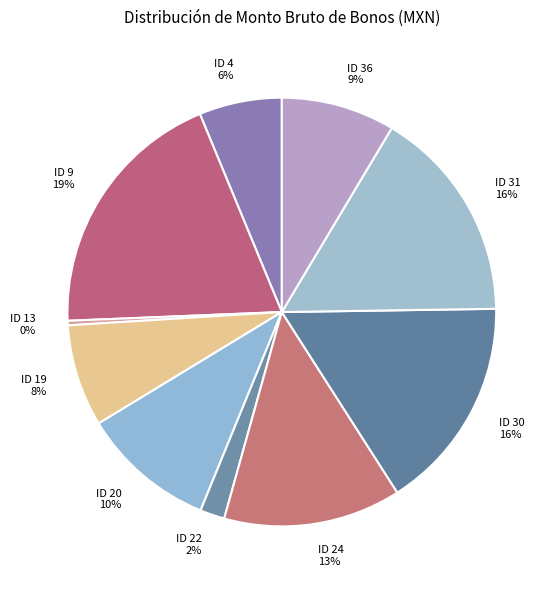

Which slice is the smallest?

ID 13